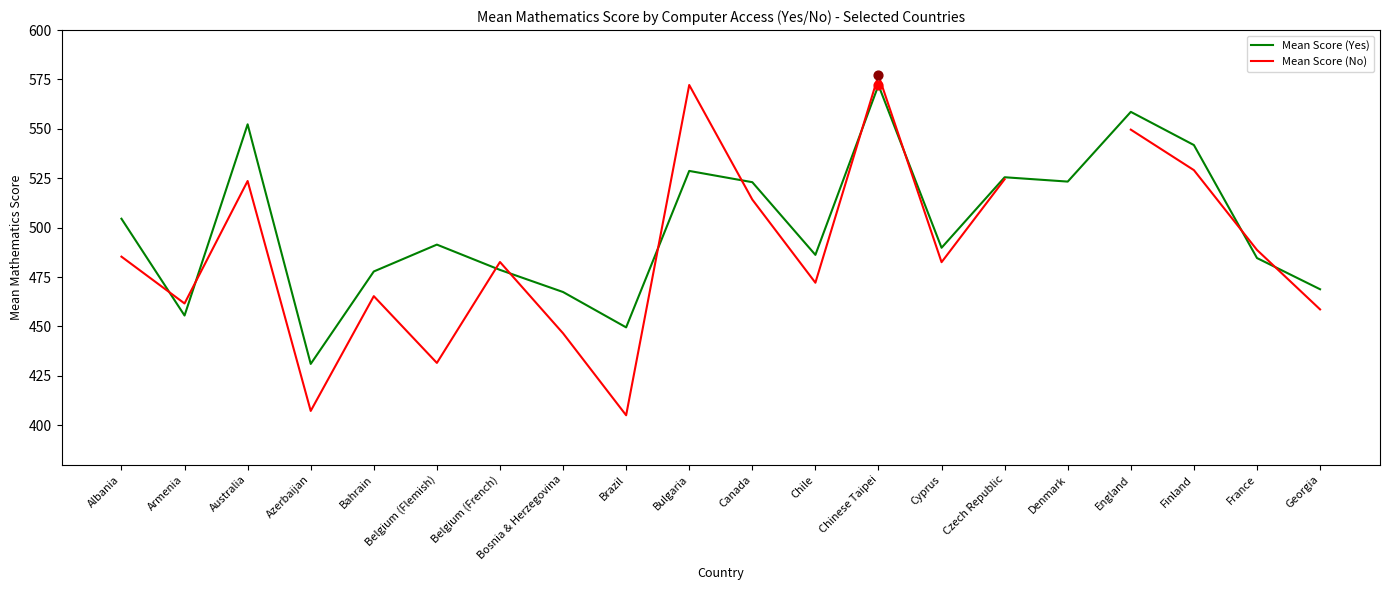

Which series has the largest Y range (max minus min)?

Mean Score (No)